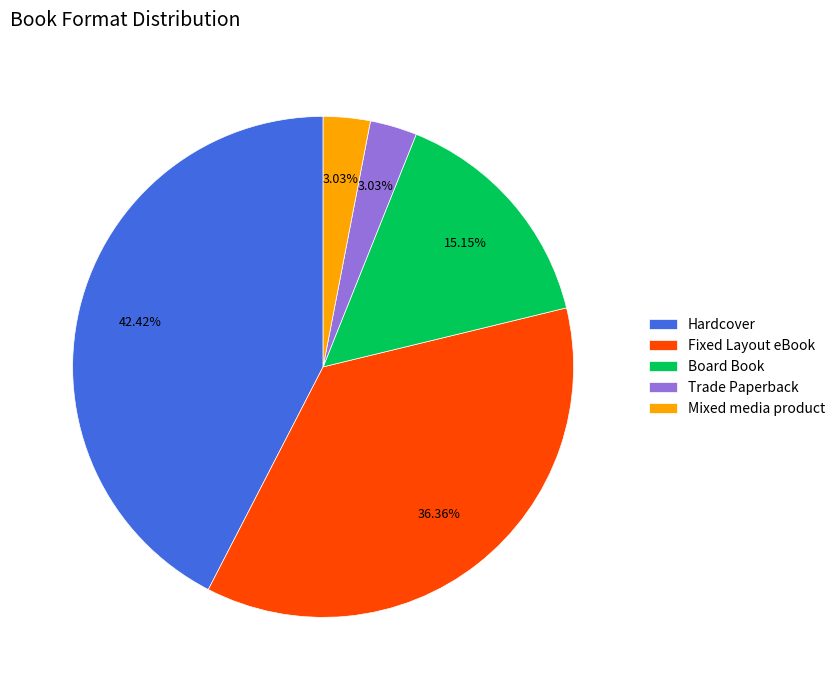

Which category has the biggest portion of the pie?

Hardcover